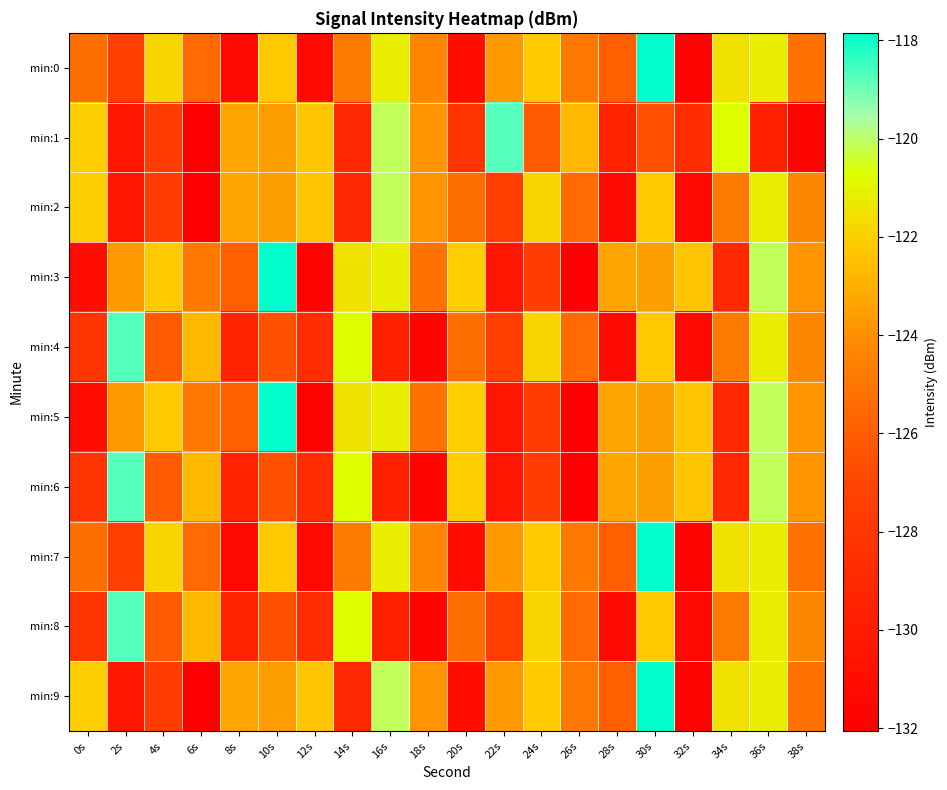

Reading left to right, transcribe all the data shown in this chart.

min:0: 0s=-125.3	2s=-127.5	4s=-121.9	6s=-125.4	8s=-131.3	10s=-122.2	12s=-131.4	14s=-124.7	16s=-121.2	18s=-124.3	20s=-131.0	22s=-123.7	24s=-122.1	26s=-124.9	28s=-125.9	30s=-117.8	32s=-131.8	34s=-121.6	36s=-121.2	38s=-125.1
min:1: 0s=-122.0	2s=-130.3	4s=-127.5	6s=-132.1	8s=-123.3	10s=-123.5	12s=-122.3	14s=-129.1	16s=-120.1	18s=-123.9	20s=-128.1	22s=-118.7	24s=-126.1	26s=-122.8	28s=-129.5	30s=-126.5	32s=-128.7	34s=-120.7	36s=-129.7	38s=-131.6
min:2: 0s=-122.0	2s=-130.3	4s=-127.5	6s=-132.1	8s=-123.3	10s=-123.5	12s=-122.3	14s=-129.1	16s=-120.1	18s=-123.9	20s=-125.3	22s=-127.5	24s=-121.9	26s=-125.4	28s=-131.3	30s=-122.2	32s=-131.4	34s=-124.7	36s=-121.2	38s=-124.3
min:3: 0s=-131.0	2s=-123.7	4s=-122.1	6s=-124.9	8s=-125.9	10s=-117.8	12s=-131.8	14s=-121.6	16s=-121.2	18s=-125.1	20s=-122.0	22s=-130.3	24s=-127.5	26s=-132.1	28s=-123.3	30s=-123.5	32s=-122.3	34s=-129.1	36s=-120.1	38s=-123.9
min:4: 0s=-128.1	2s=-118.7	4s=-126.1	6s=-122.8	8s=-129.5	10s=-126.5	12s=-128.7	14s=-120.7	16s=-129.7	18s=-131.6	20s=-125.3	22s=-127.5	24s=-121.9	26s=-125.4	28s=-131.3	30s=-122.2	32s=-131.4	34s=-124.7	36s=-121.2	38s=-124.3
min:5: 0s=-131.0	2s=-123.7	4s=-122.1	6s=-124.9	8s=-125.9	10s=-117.8	12s=-131.8	14s=-121.6	16s=-121.2	18s=-125.1	20s=-122.0	22s=-130.3	24s=-127.5	26s=-132.1	28s=-123.3	30s=-123.5	32s=-122.3	34s=-129.1	36s=-120.1	38s=-123.9
min:6: 0s=-128.1	2s=-118.7	4s=-126.1	6s=-122.8	8s=-129.5	10s=-126.5	12s=-128.7	14s=-120.7	16s=-129.7	18s=-131.6	20s=-122.0	22s=-130.3	24s=-127.5	26s=-132.1	28s=-123.3	30s=-123.5	32s=-122.3	34s=-129.1	36s=-120.1	38s=-123.9
min:7: 0s=-125.3	2s=-127.5	4s=-121.9	6s=-125.4	8s=-131.3	10s=-122.2	12s=-131.4	14s=-124.7	16s=-121.2	18s=-124.3	20s=-131.0	22s=-123.7	24s=-122.1	26s=-124.9	28s=-125.9	30s=-117.8	32s=-131.8	34s=-121.6	36s=-121.2	38s=-125.1
min:8: 0s=-128.1	2s=-118.7	4s=-126.1	6s=-122.8	8s=-129.5	10s=-126.5	12s=-128.7	14s=-120.7	16s=-129.7	18s=-131.6	20s=-125.3	22s=-127.5	24s=-121.9	26s=-125.4	28s=-131.3	30s=-122.2	32s=-131.4	34s=-124.7	36s=-121.2	38s=-124.3
min:9: 0s=-122.0	2s=-130.3	4s=-127.5	6s=-132.1	8s=-123.3	10s=-123.5	12s=-122.3	14s=-129.1	16s=-120.1	18s=-123.9	20s=-131.0	22s=-123.7	24s=-122.1	26s=-124.9	28s=-125.9	30s=-117.8	32s=-131.8	34s=-121.6	36s=-121.2	38s=-125.1